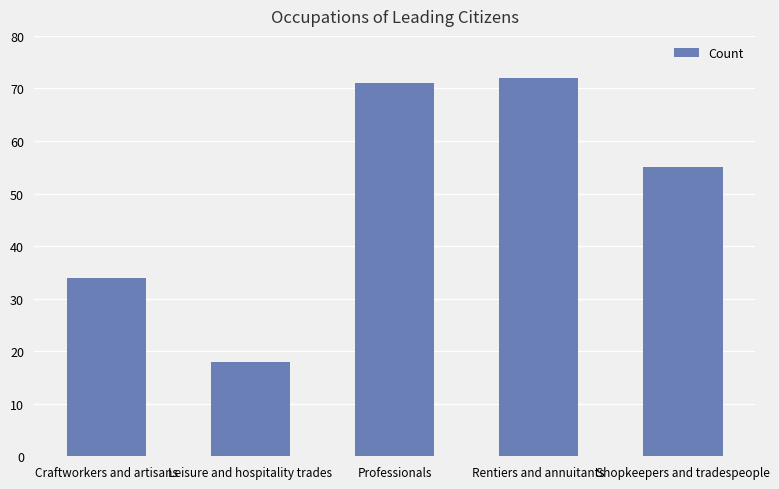

What is the average value?

50